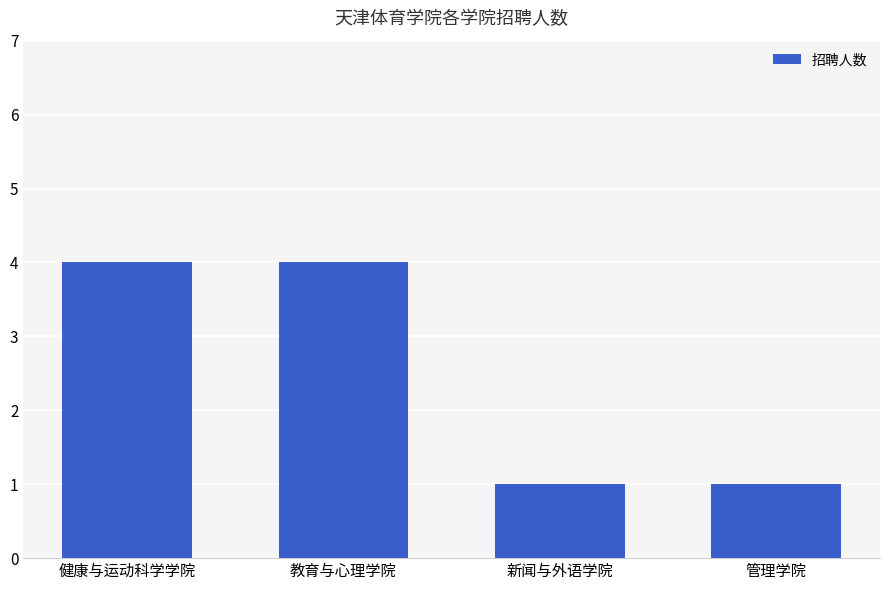

What is the maximum value shown in the chart?

4